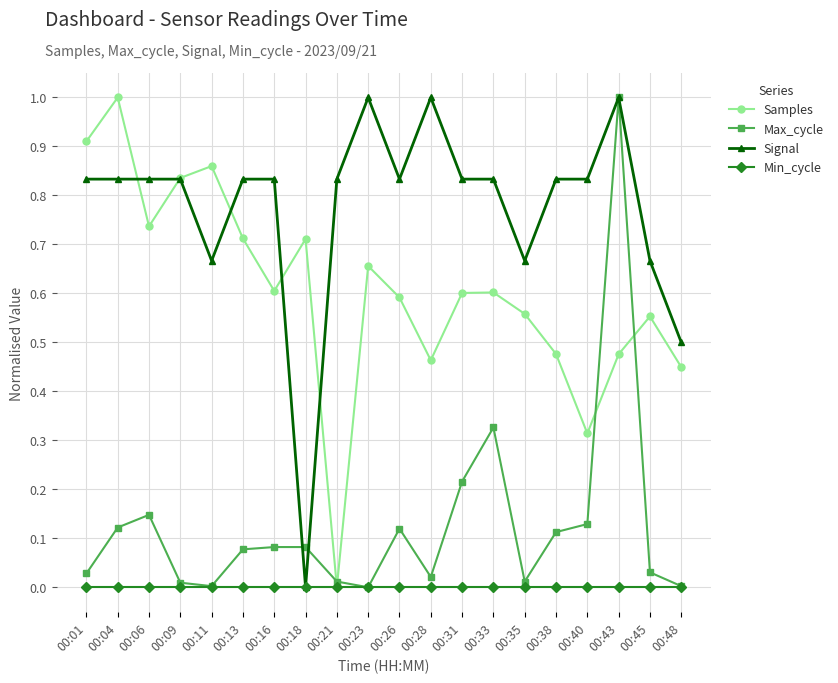

Is the value of Max_cycle at 00:13 greater than the value of Min_cycle at 00:09?

Yes